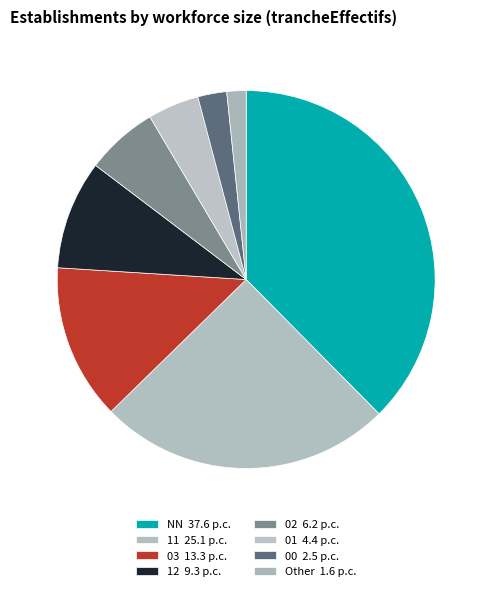

Rank the categories by value from highest to lowest.

NN, 11, 03, 12, 02, 01, 00, Other